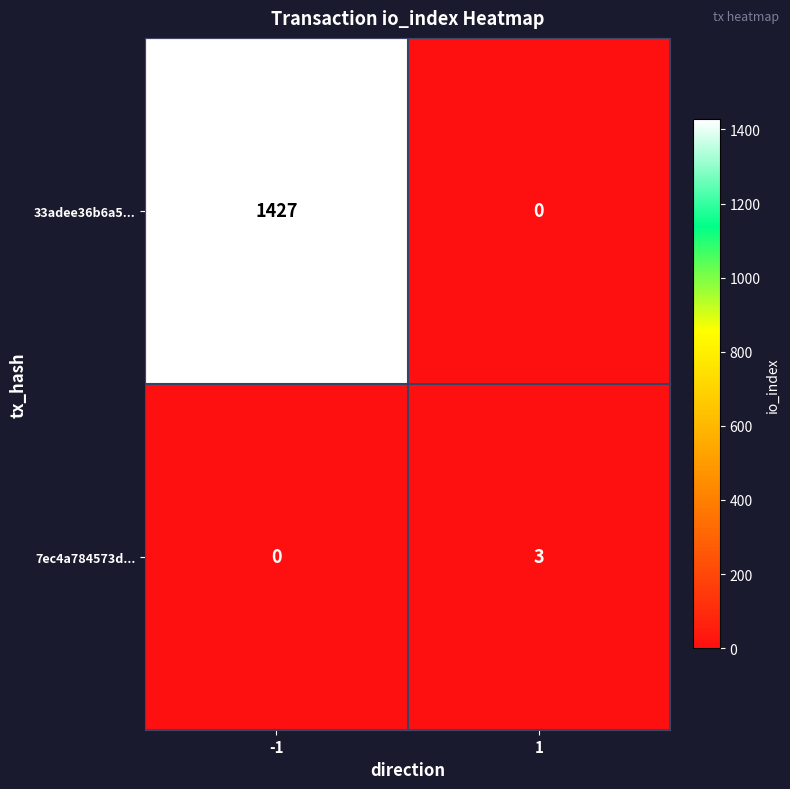

What is the difference between the 7ec4a784573d... values at -1 and 1?

3